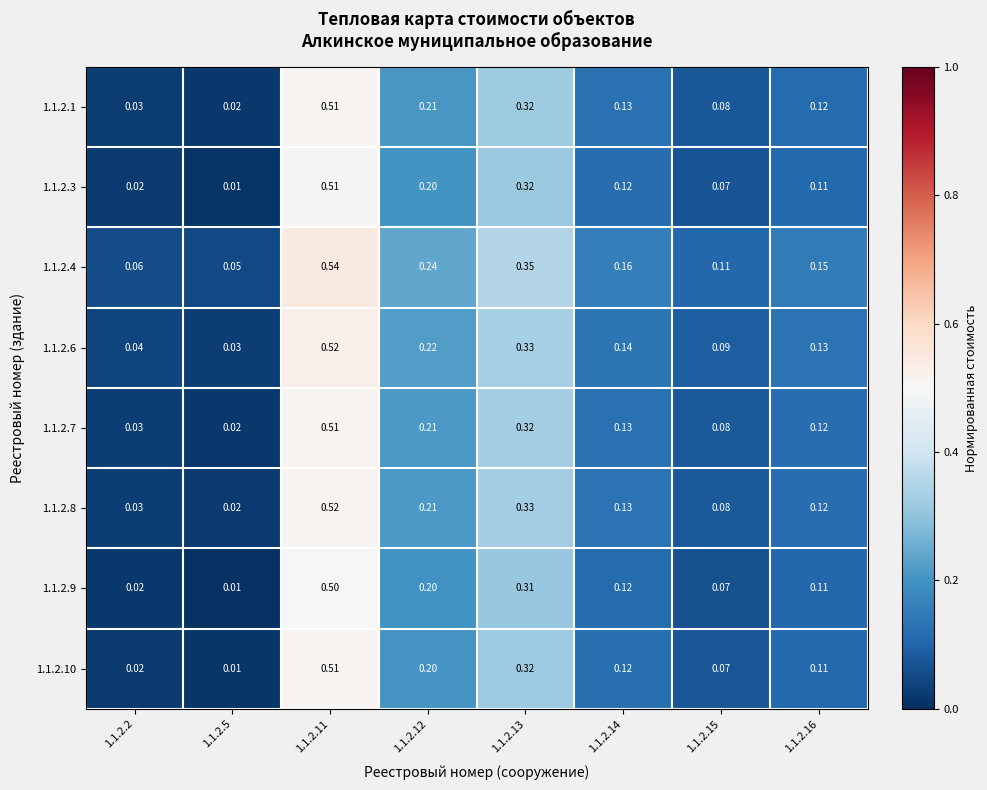

What is the total value across all series at 1.1.2.15?

0.7